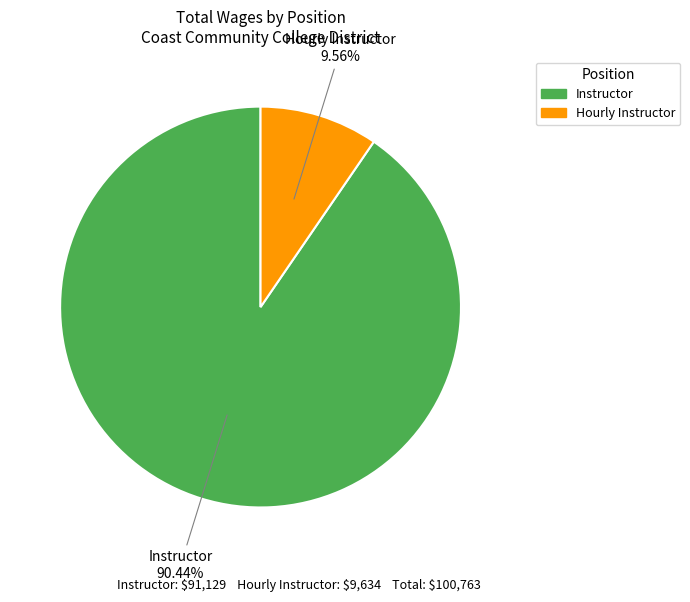

How many segments does this pie chart have?

2